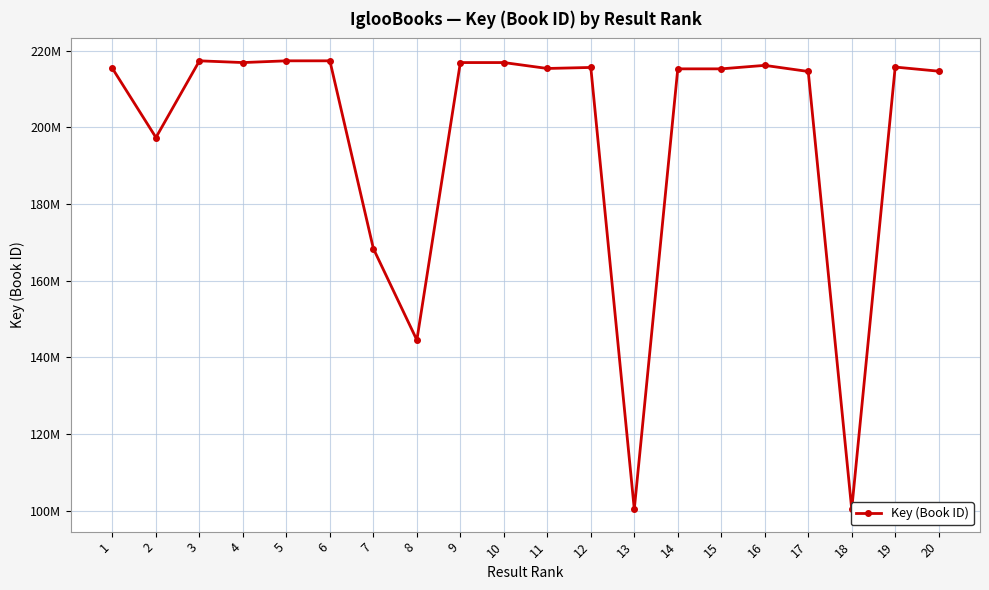

What is the sum of all values?

3952524764